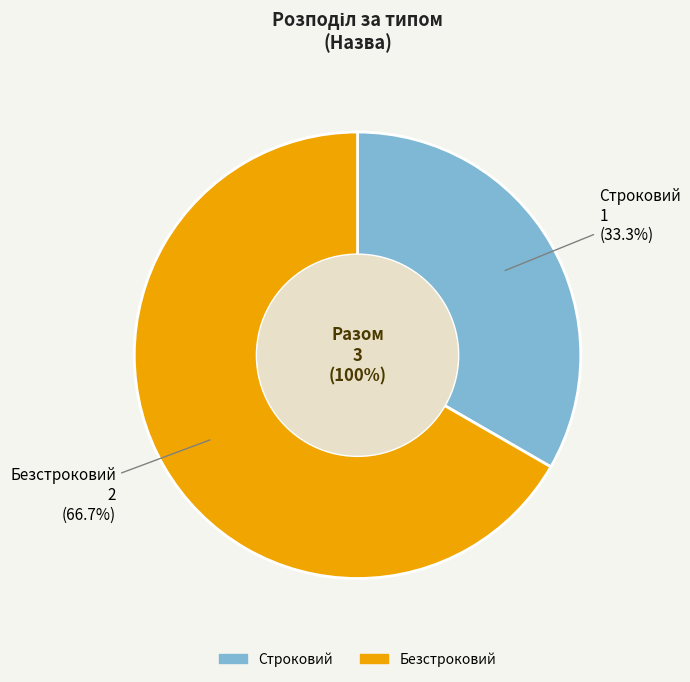

What is the majority slice?

Безстроковий